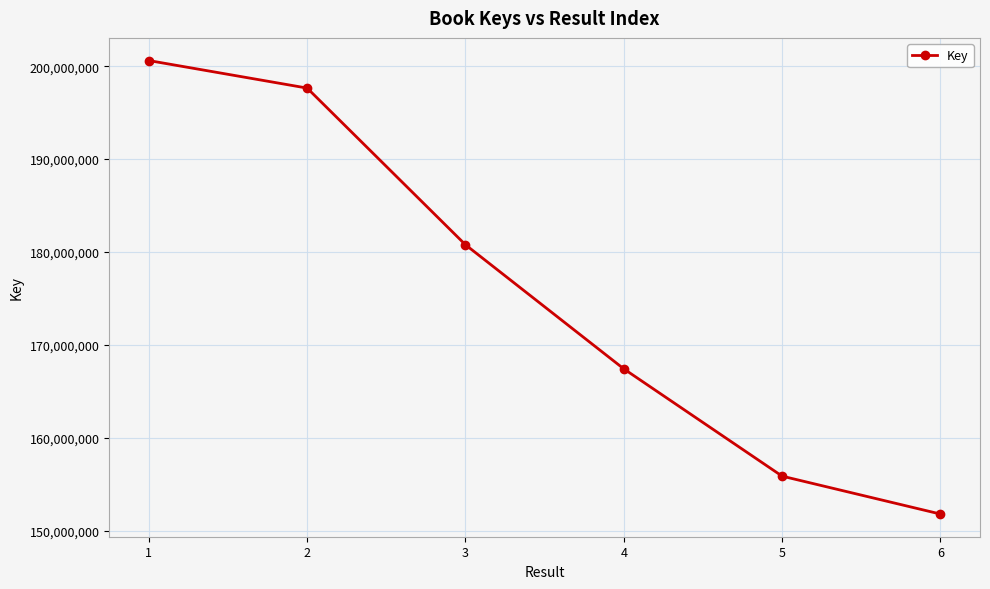

What is the difference between the second highest and second lowest values?

41761223